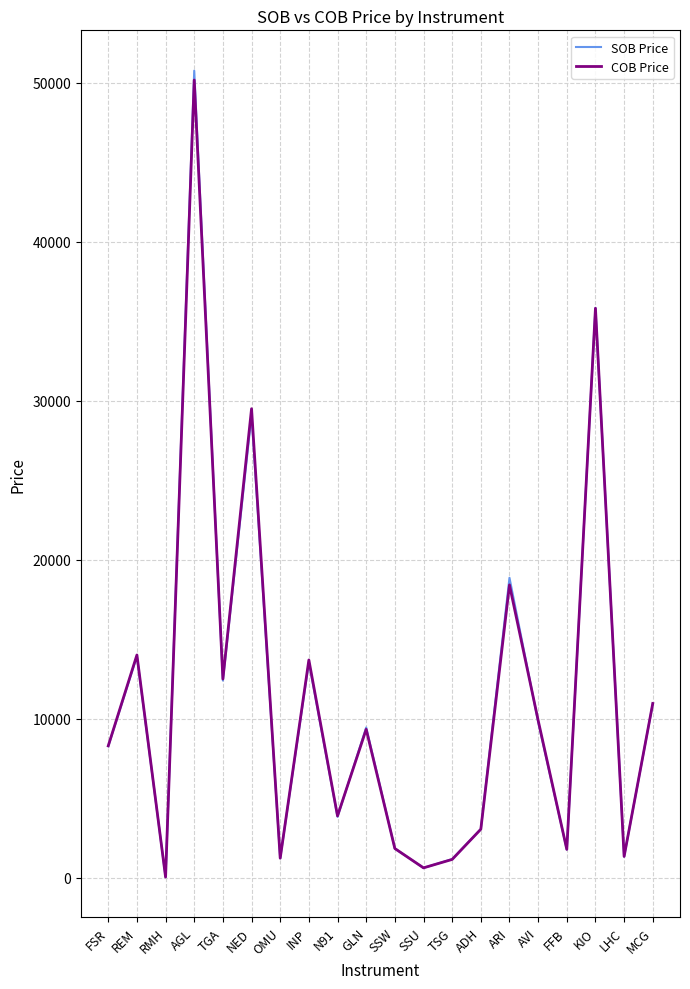

Which series has the largest range (max minus min)?

SOB Price